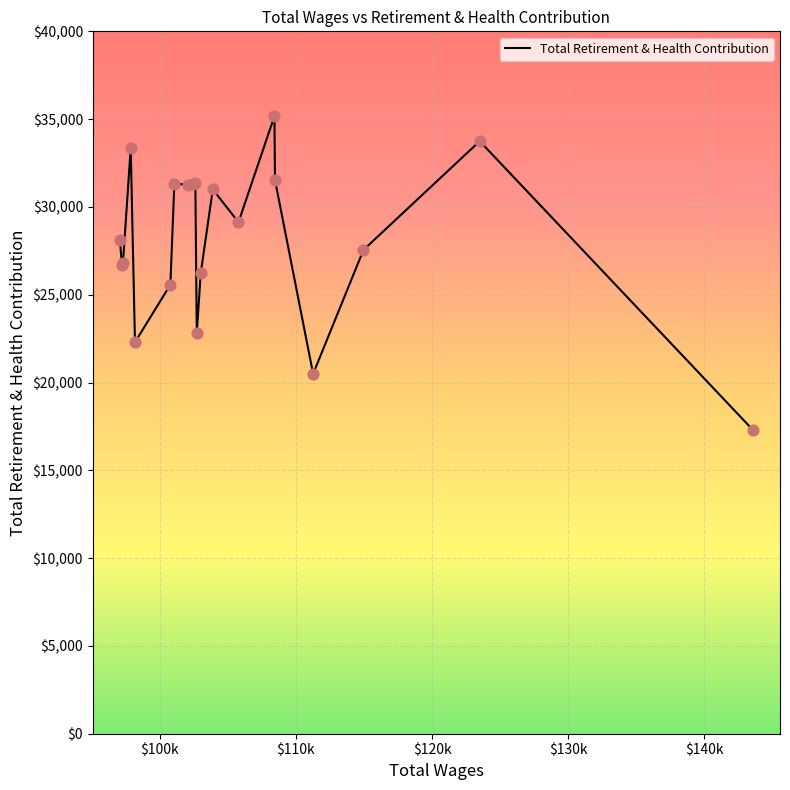

What is the smallest value displayed?

17308